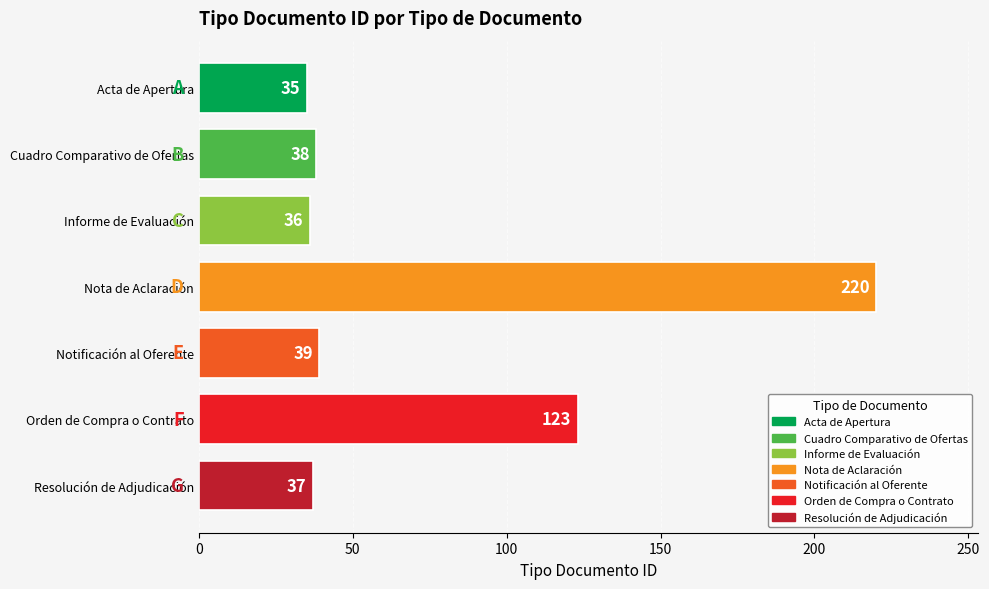

At which category does the chart reach its minimum across all series?

Acta de Apertura